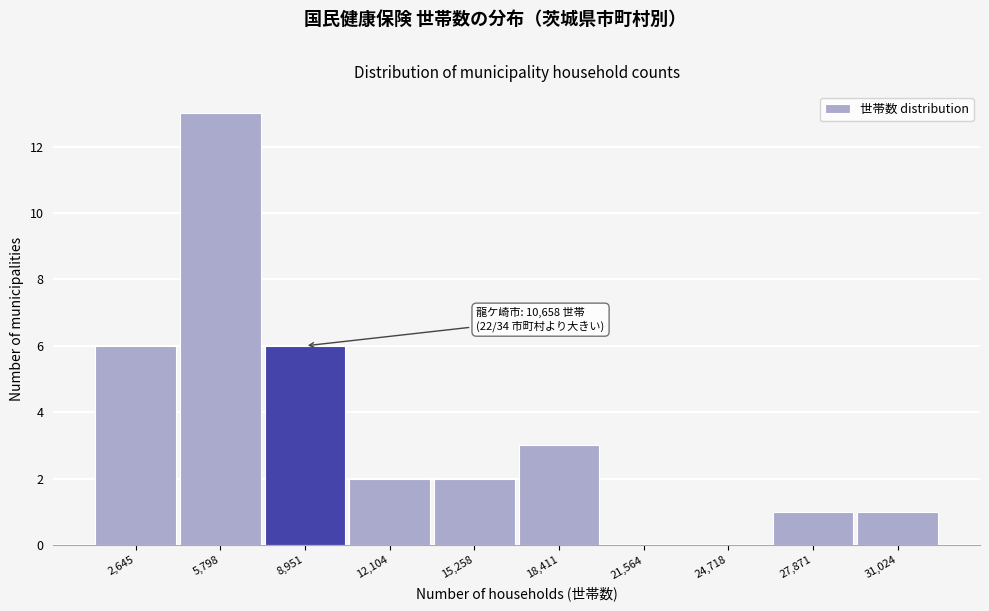

Reading left to right, transcribe all the data shown in this chart.

2,645=6	5,798=13	8,951=6	12,104=2	15,258=2	18,411=3	21,564=0	24,718=0	27,871=1	31,024=1